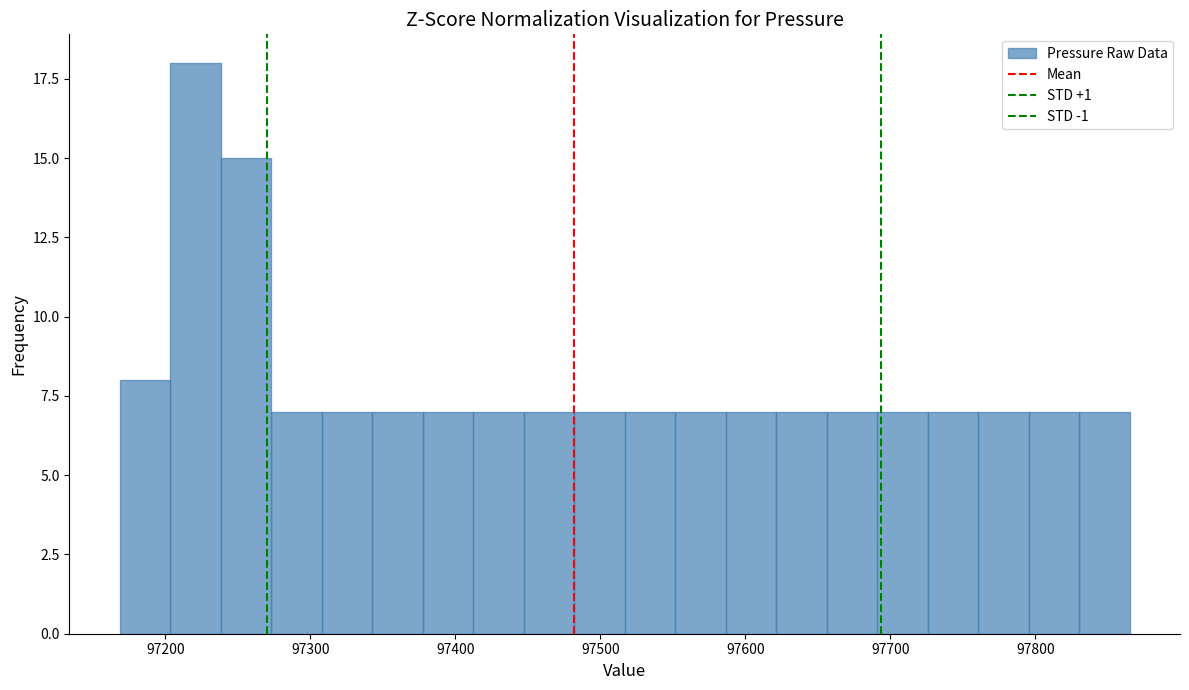

Read against the x-axis, roughly where is the centre of the tallest bar?

97220